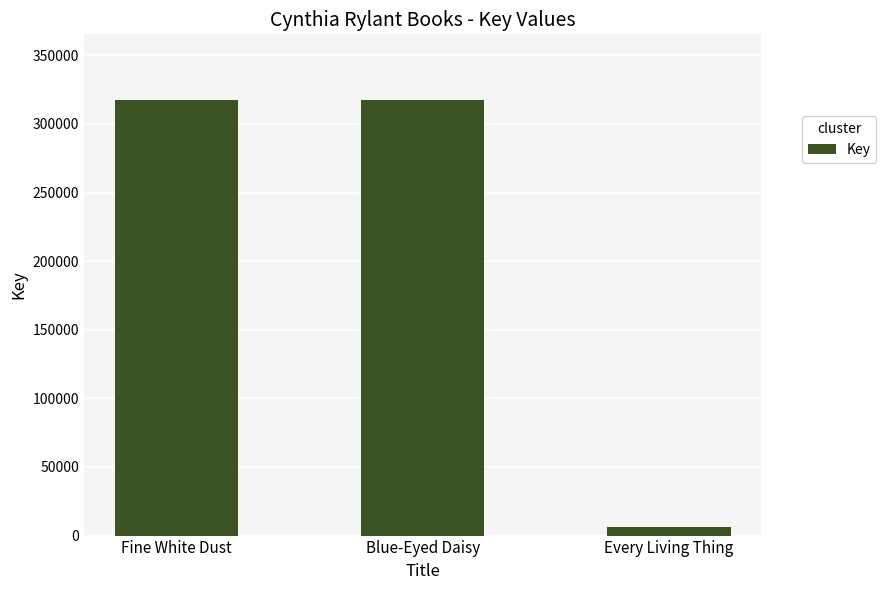

Are the bars grouped side by side (vs. stacked)?

No